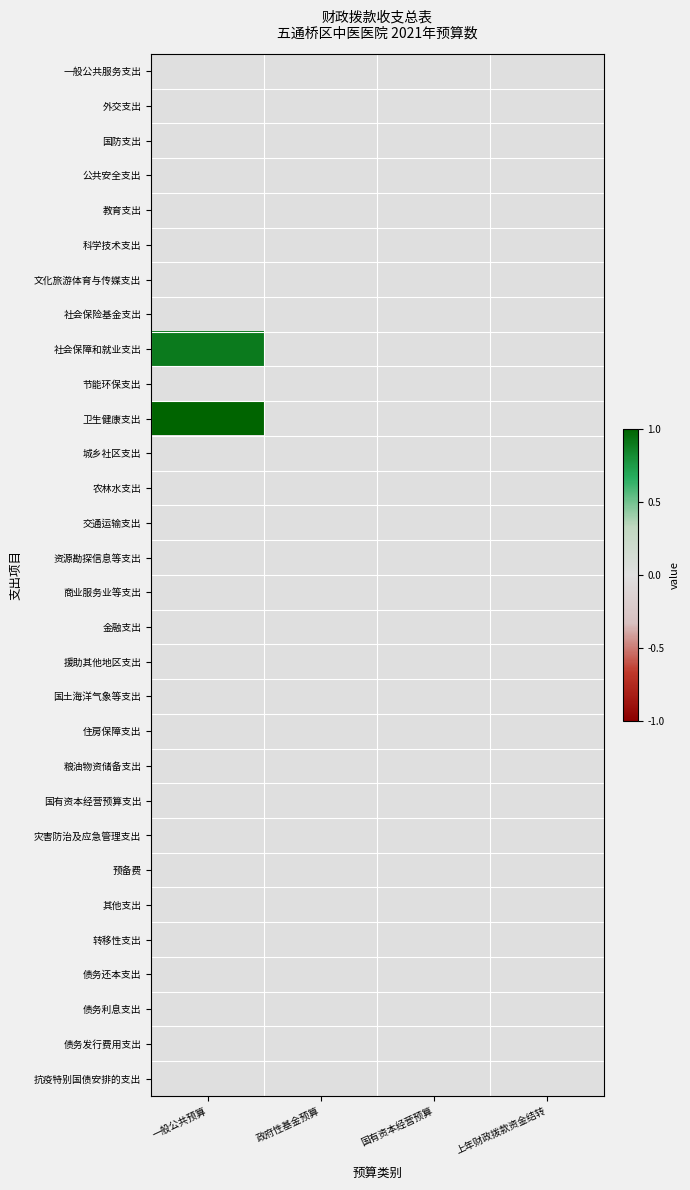

What is the greatest value displayed?

1.0